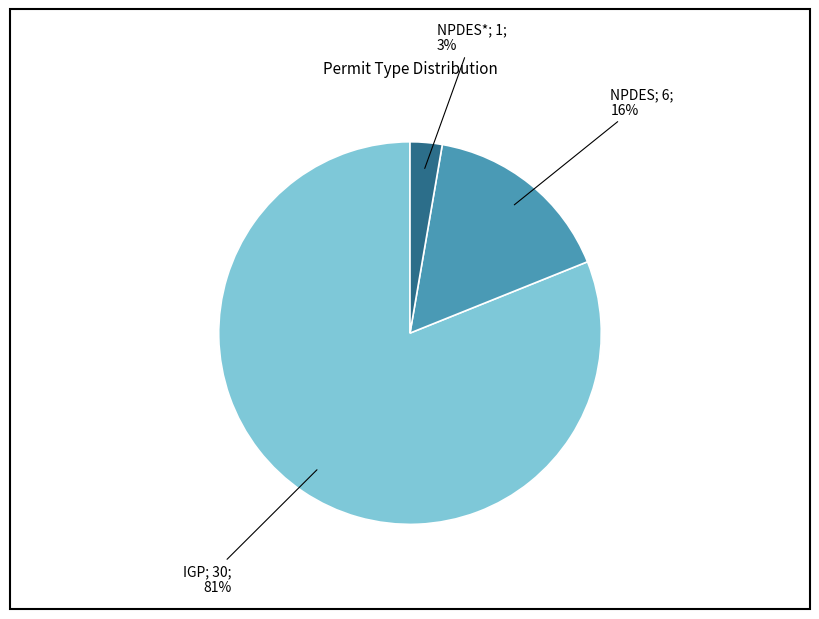

How many slices are in this pie chart?

3